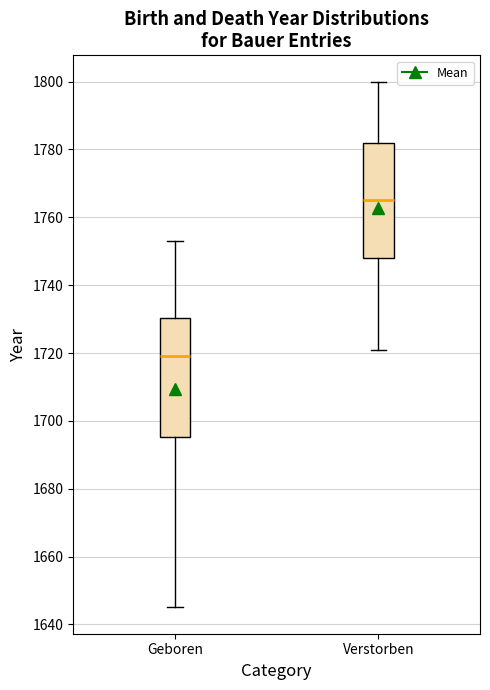

Which box's median line is the lowest?

Geboren